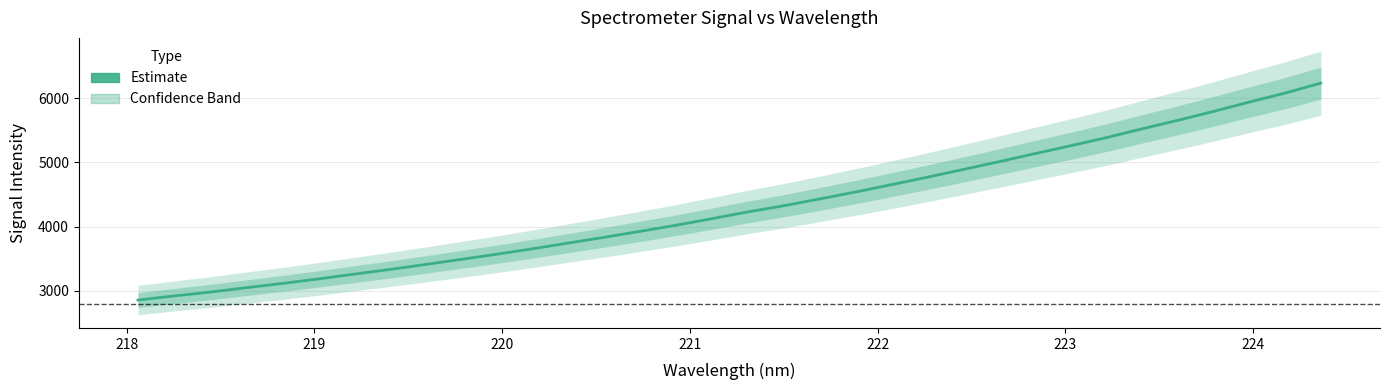

What is the minimum value shown in the chart?

2855.6